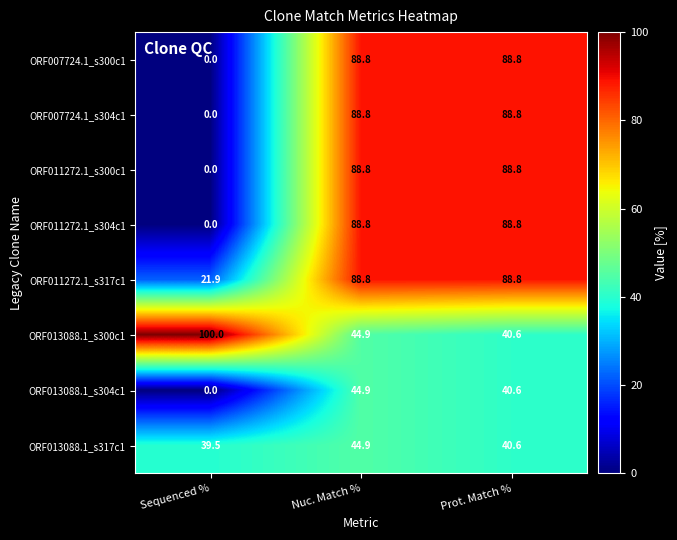

What is the maximum value shown in the chart?

100.0